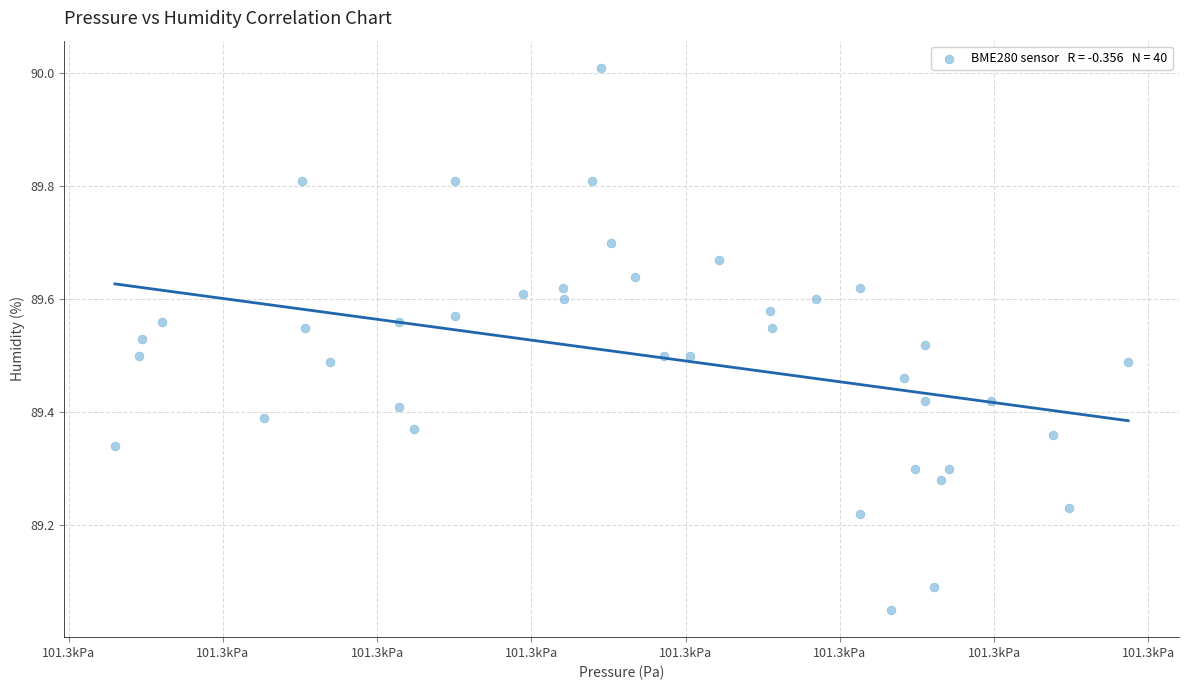

What is the range of Y values (max minus min)?

1.0